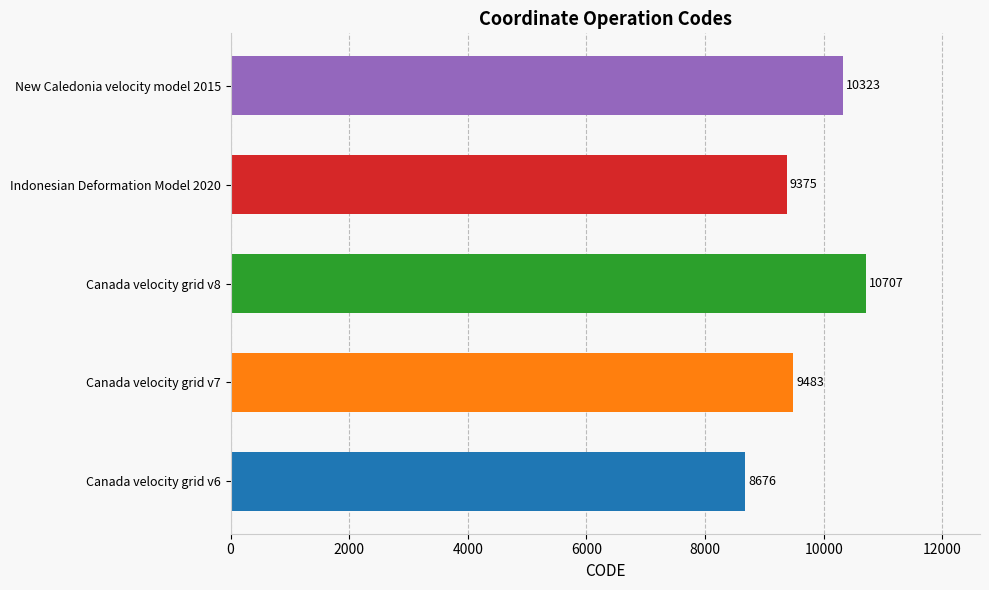

What is the change in value from Canada velocity grid v6 to Canada velocity grid v8?

+2031